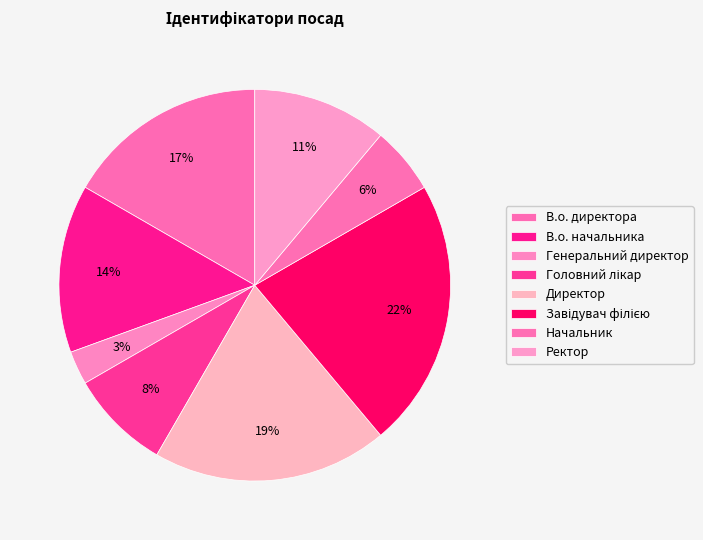

Do В.о. директора and Ректор together represent more than half of the pie?

No